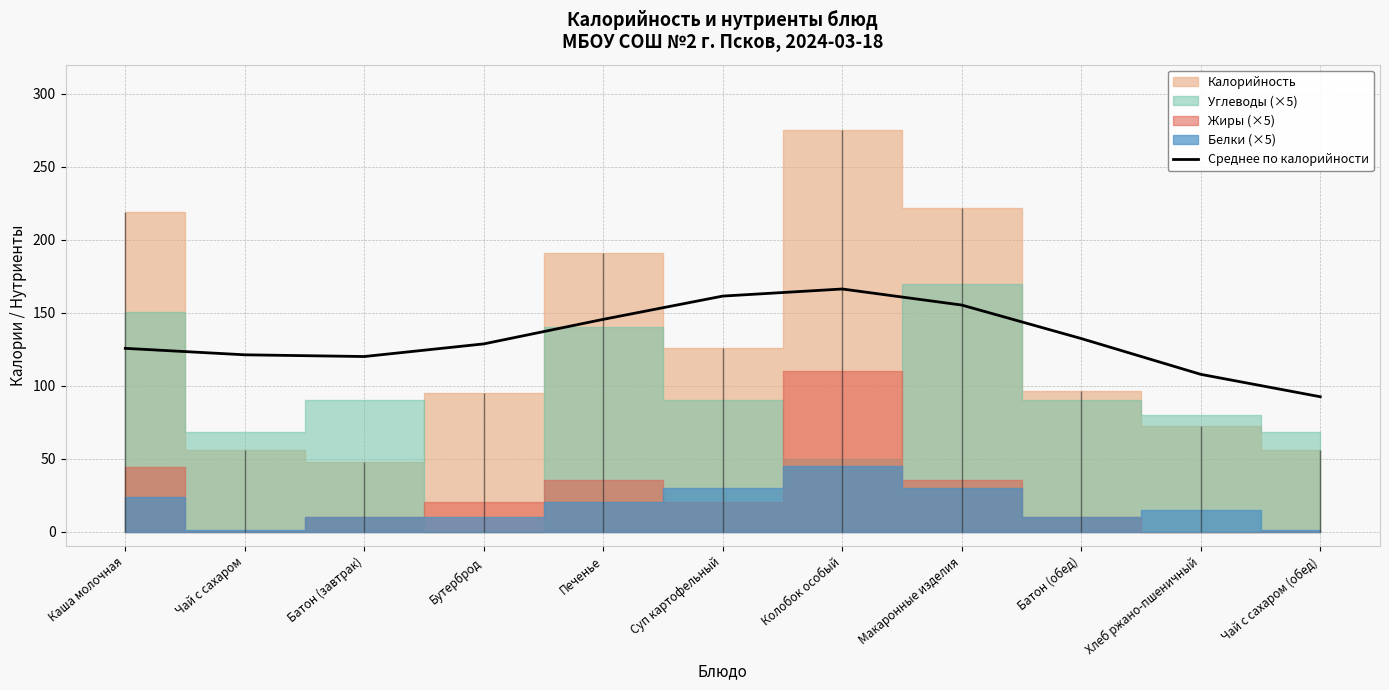

What is the difference between the maximum and minimum values?

73.9